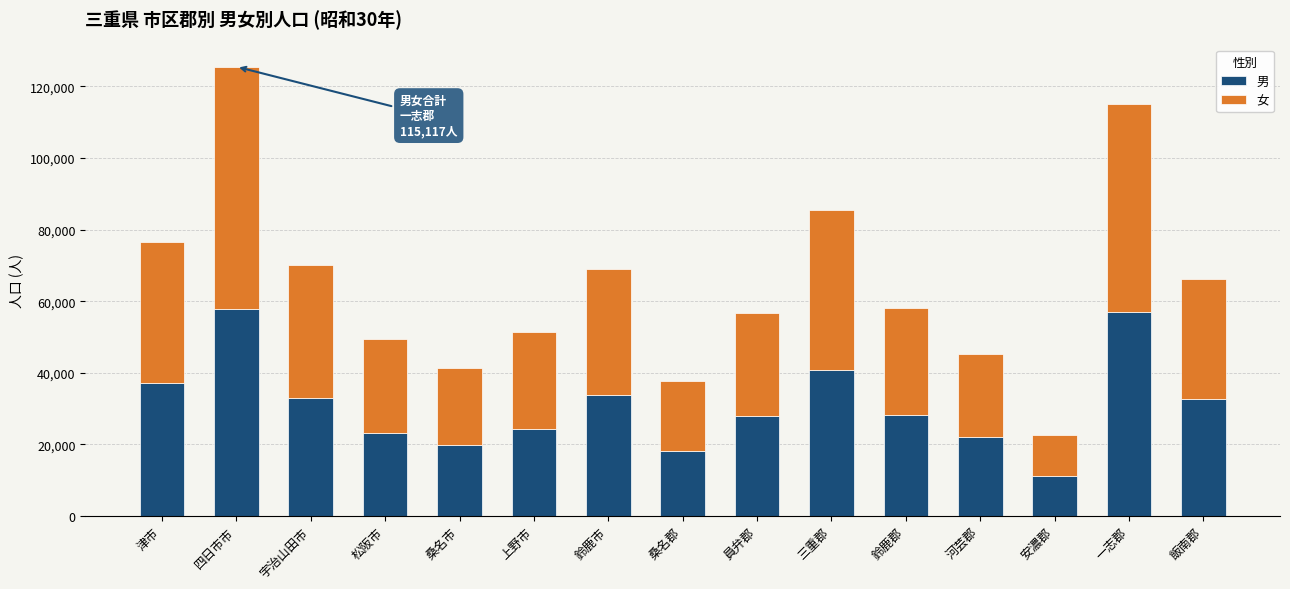

What is the sum of the 男 values at 飯南郡 and 上野市?

57101